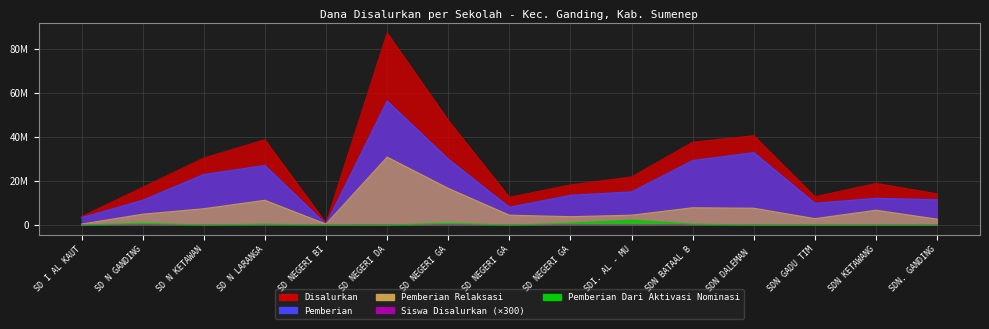

True or false: Pemberian Dari Aktivasi Nominasi has more than 2 interior local peaks.

True